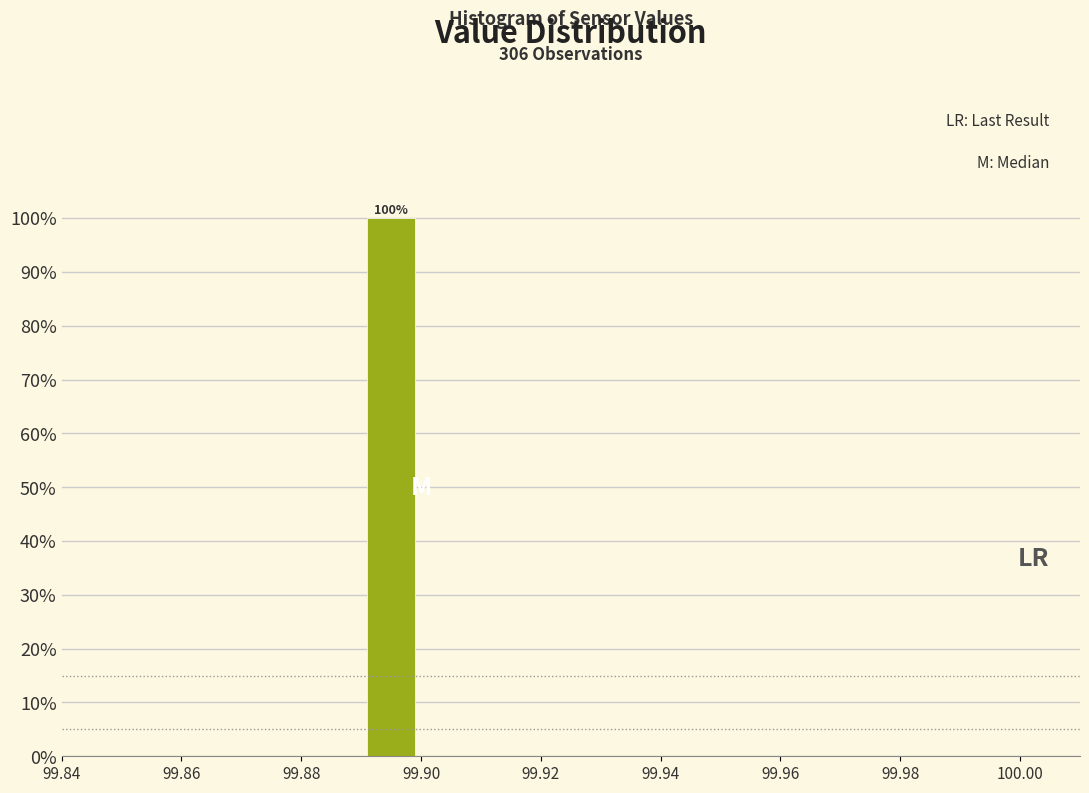

Which range on the x-axis has the tallest bar?

99.89 to 99.90